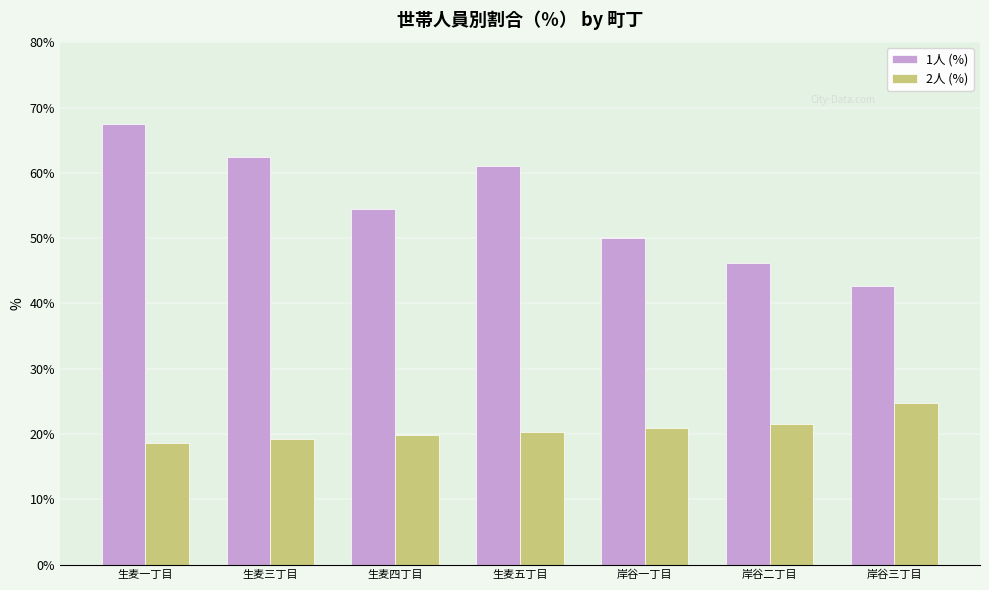

Reading left to right, extract all data points from this chart.

1人 (%): 67.5	62.4	54.5	61.1	50.1	46.2	42.6
2人 (%): 18.6	19.3	19.9	20.3	20.9	21.6	24.7